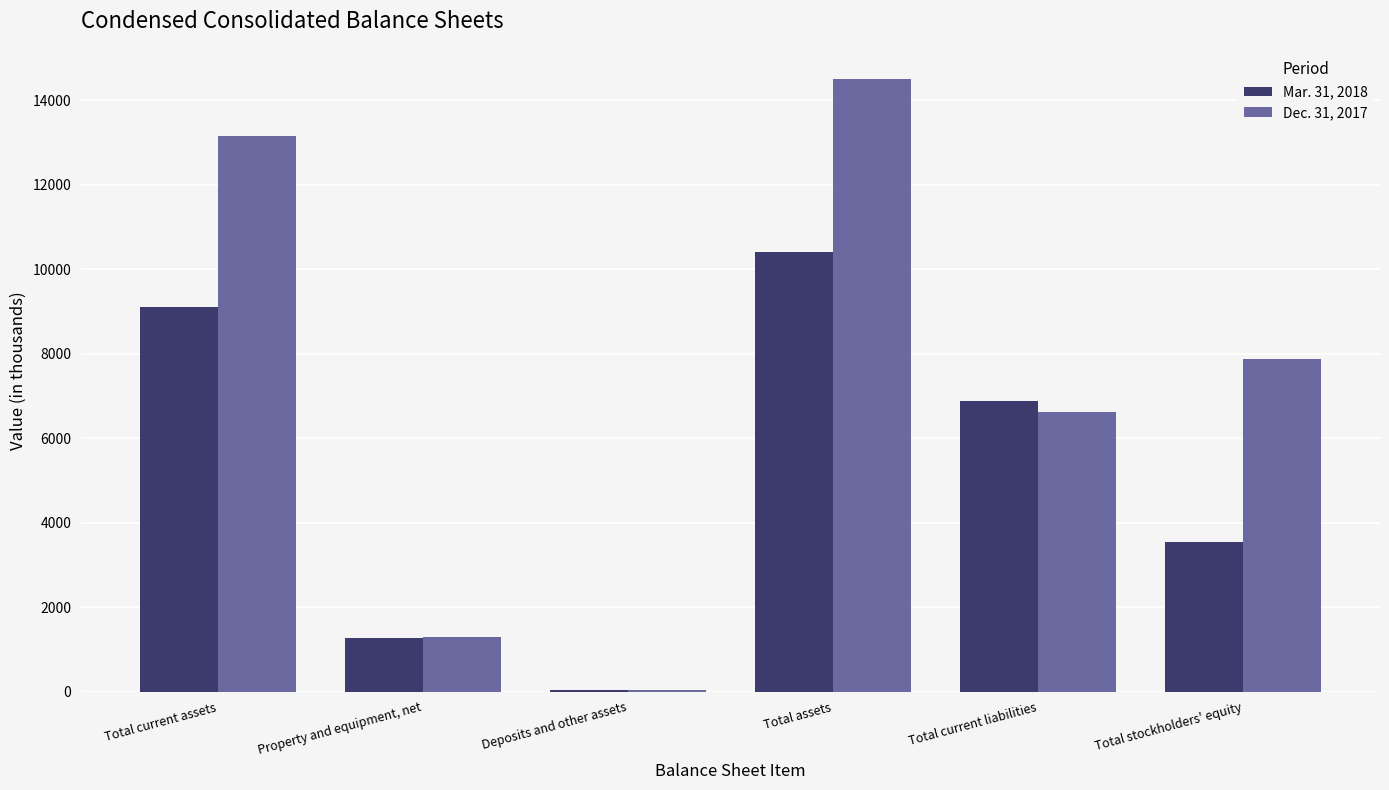

Between Property and equipment, net and Total current liabilities, which series saw the biggest shift?

Mar. 31, 2018